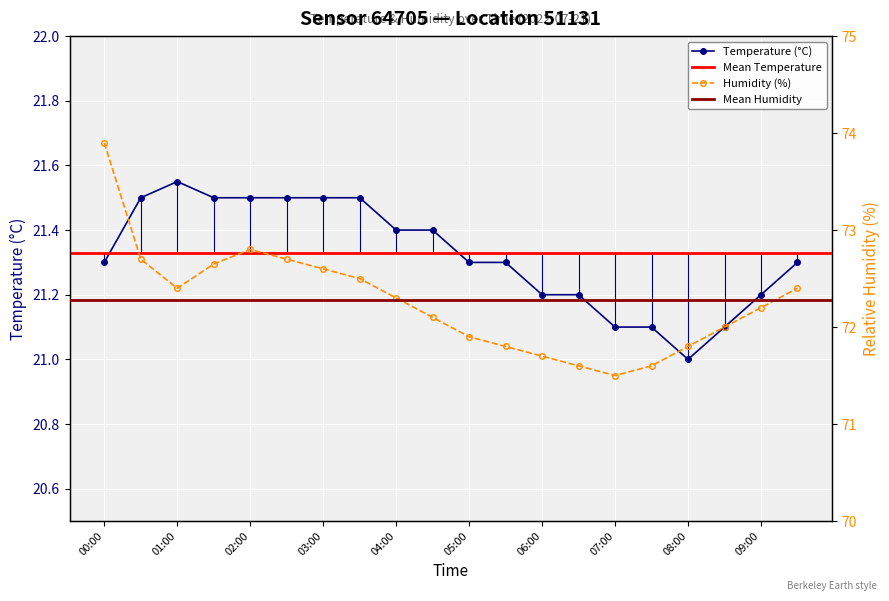

What is the difference between the highest and lowest values at 04:30?

50.7